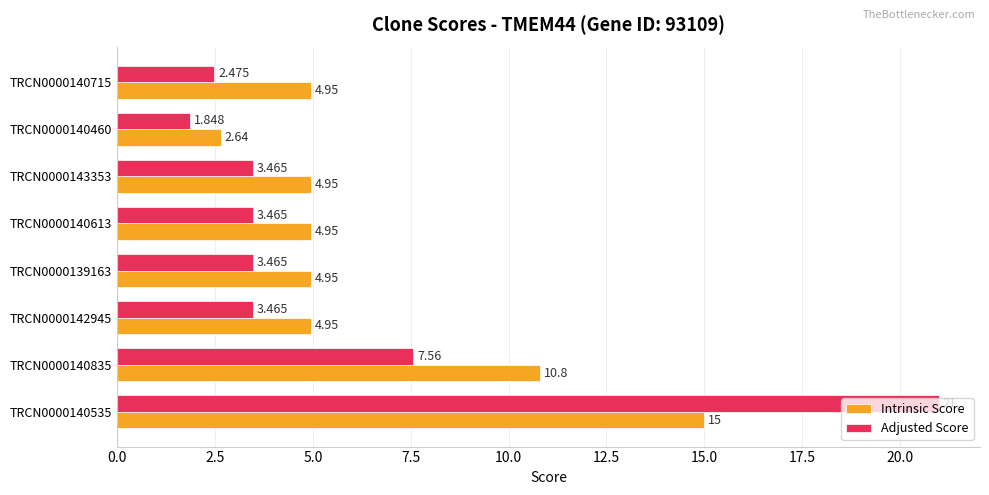

Is the value of Intrinsic Score at TRCN0000143353 greater than the value of Adjusted Score at TRCN0000143353?

Yes